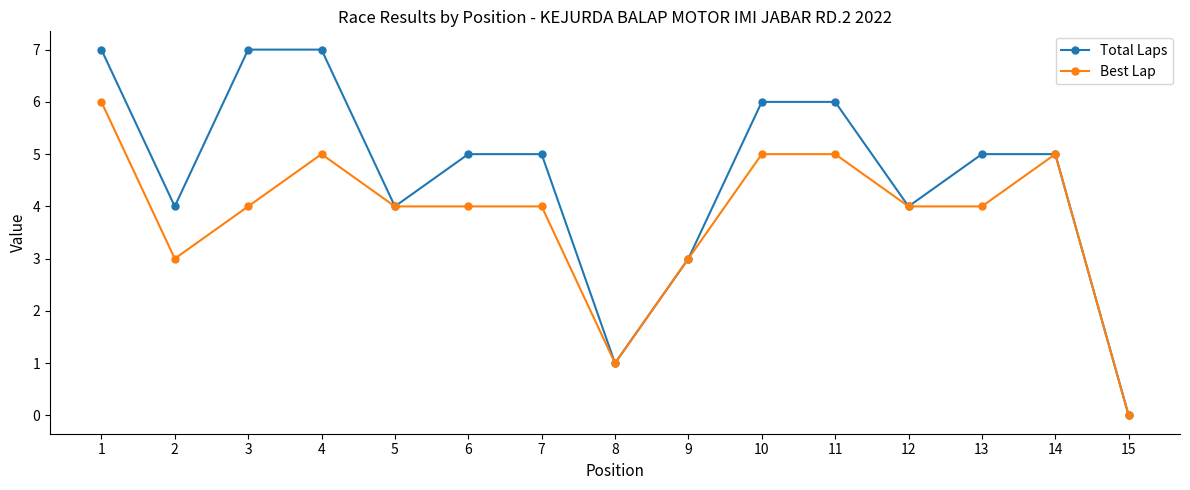

What is the value of the Best Lap point at the 7th from the left?

4